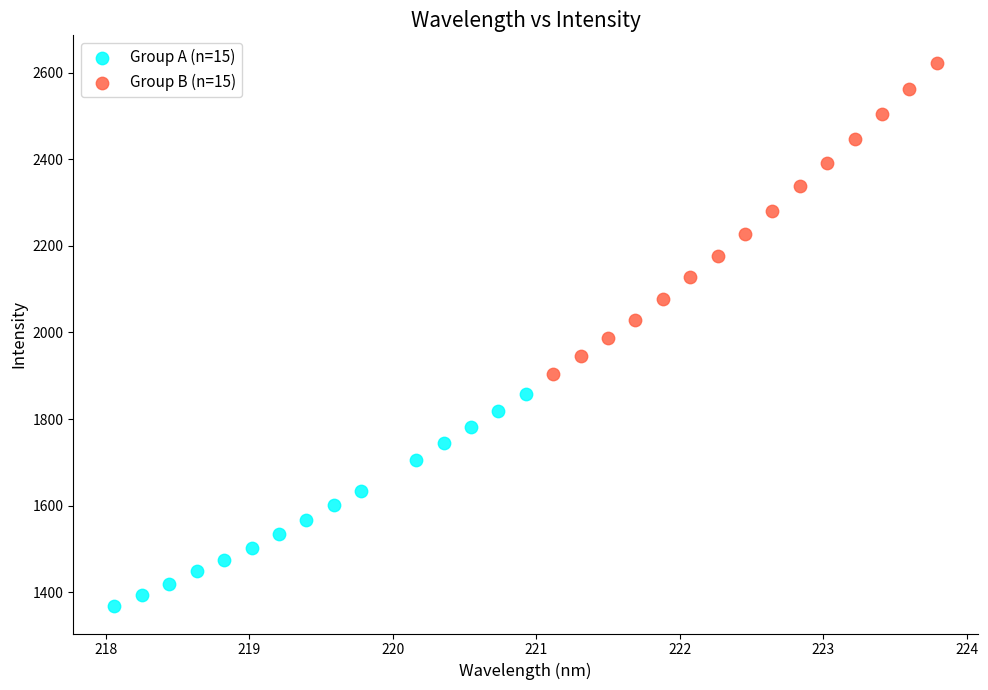

Which series reaches the maximum Y coordinate?

Group B (n=15)